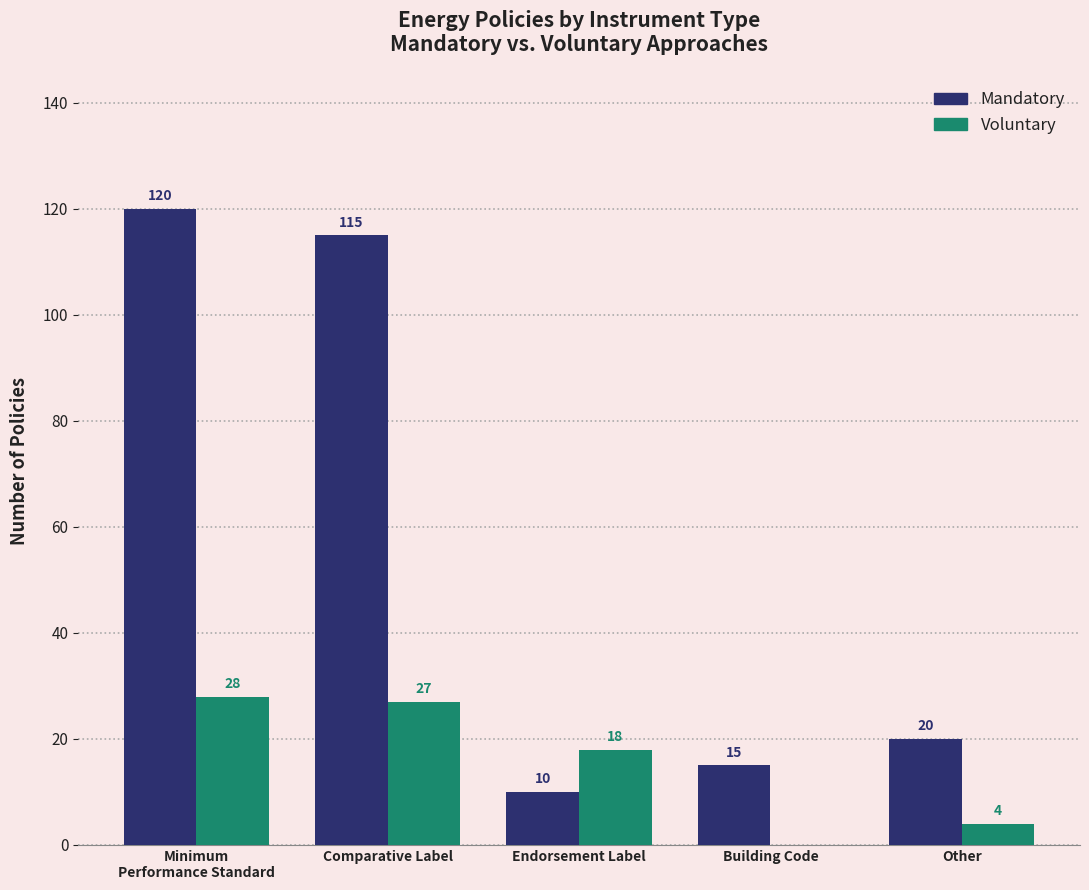

What is the greatest value displayed?

120